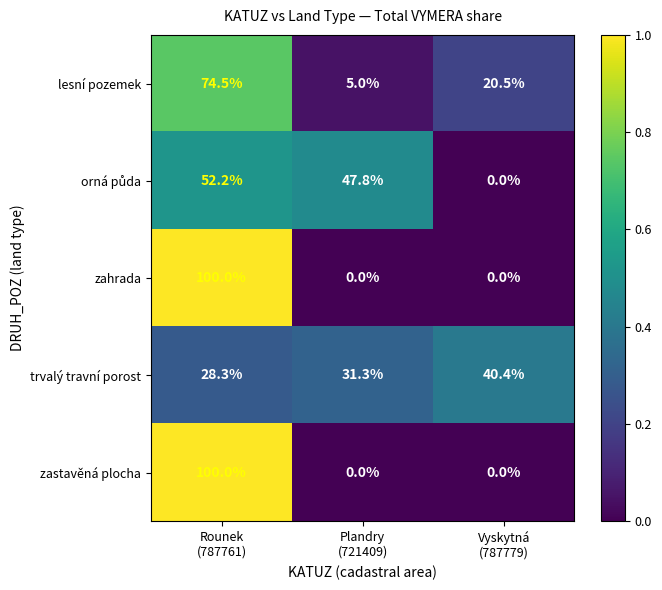

How many zahrada values are between 0 and 100?

3